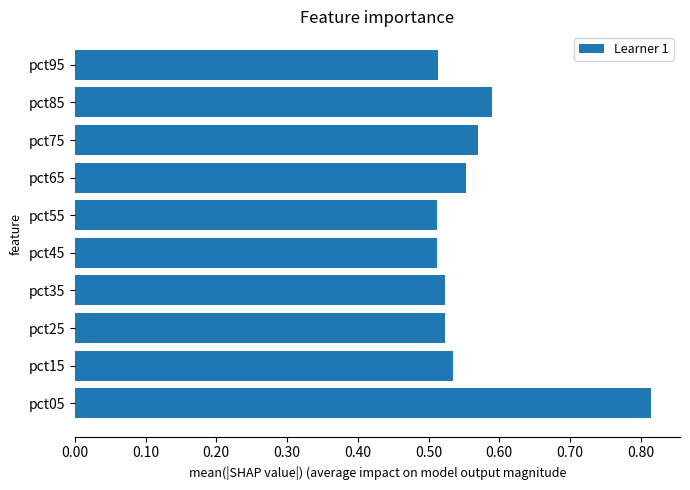

What is the sum of the values at pct45 and pct05?

1.3